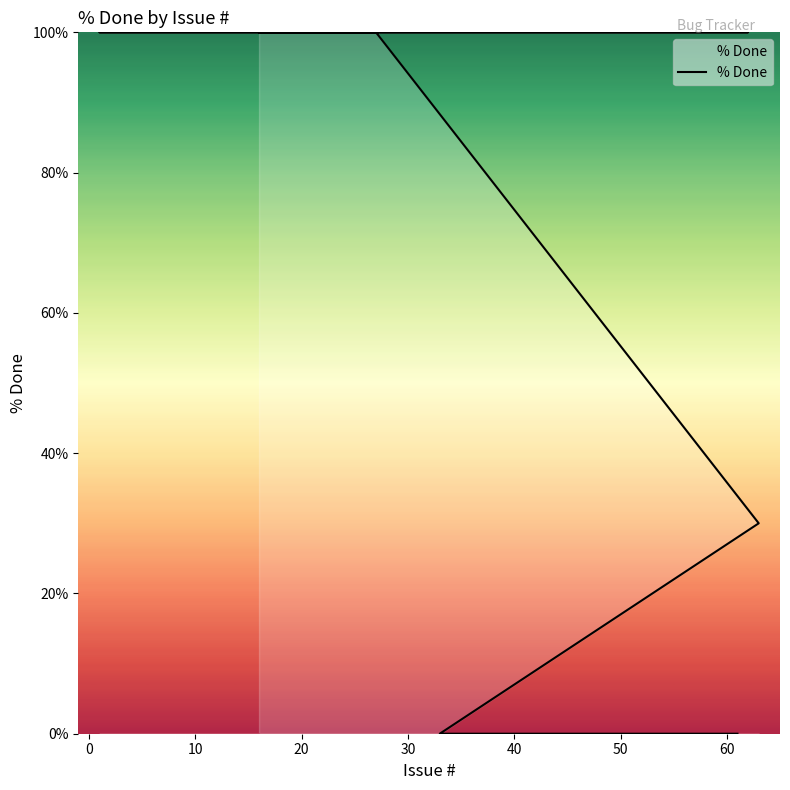

Read the value at 17, to the nearest 5.

100